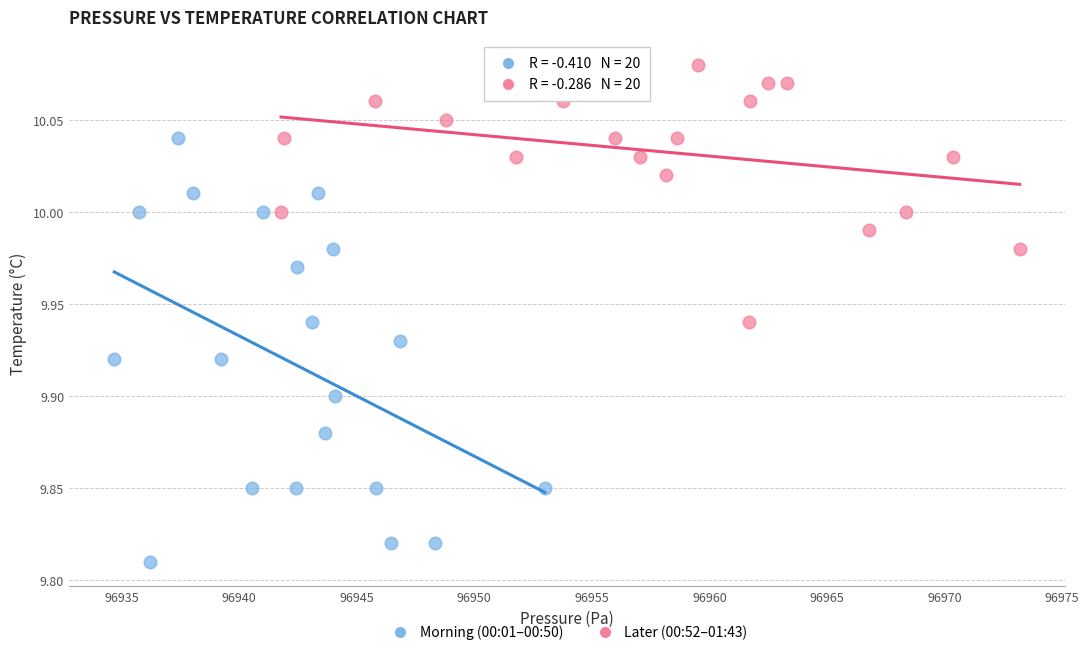

Which series has the largest Y range (max minus min)?

Morning (00:01–00:50)